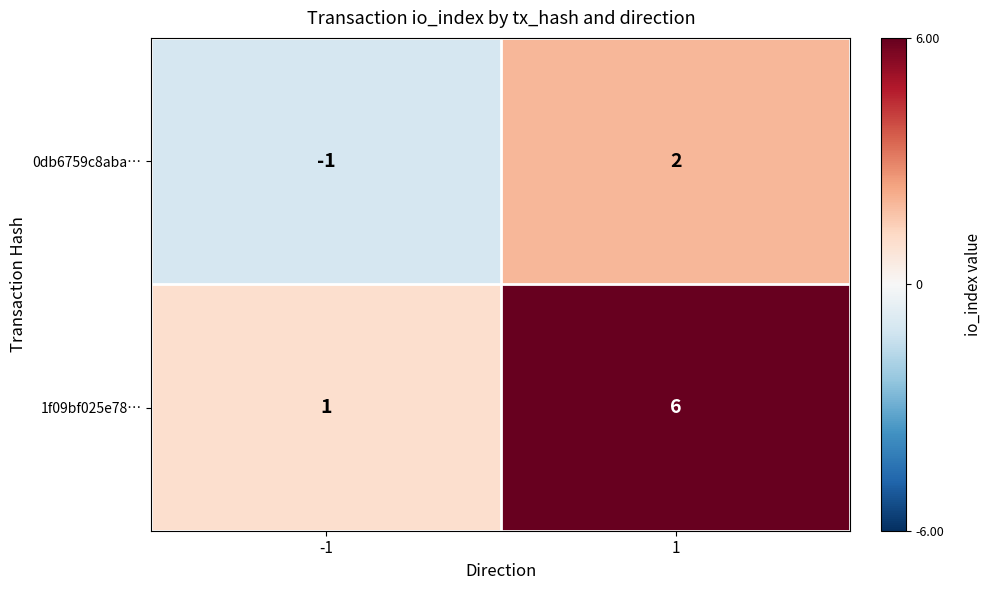

How many data points in 0db6759c8aba… are less than 2?

1